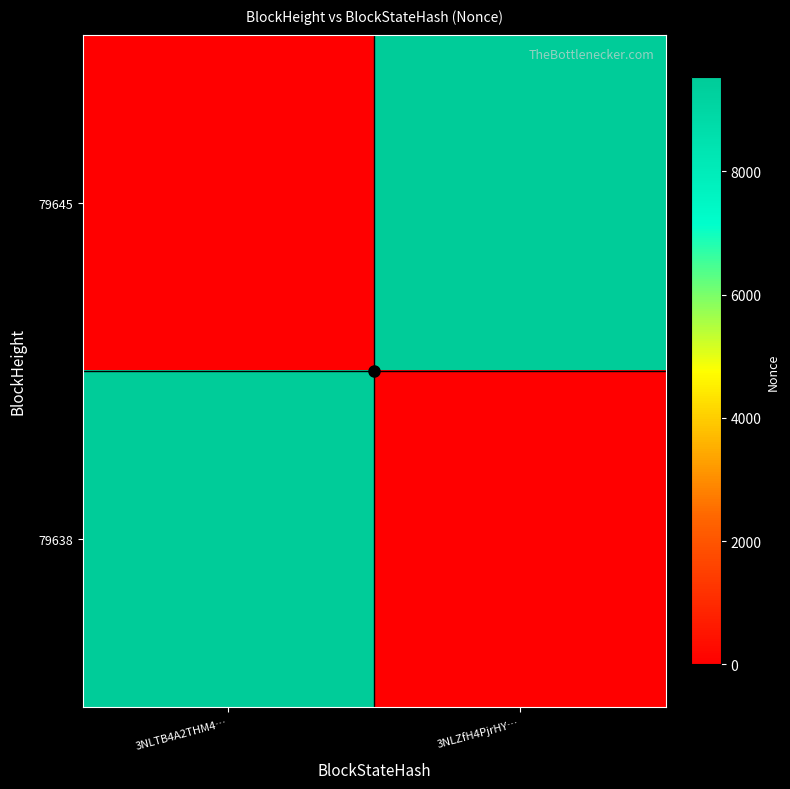

Which category has the highest value across all series?

3NLZfH4PjrHY…